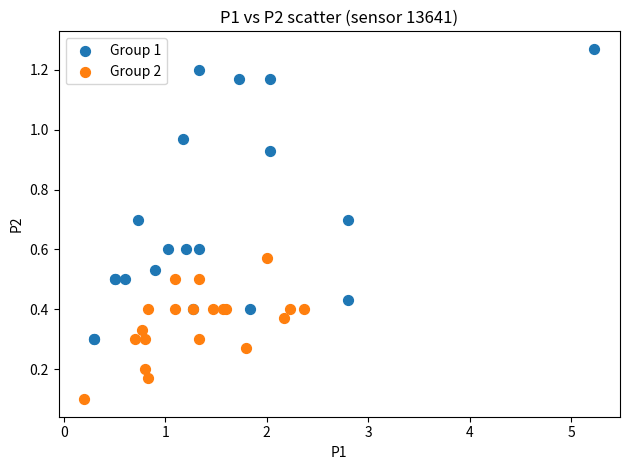

Which series has the widest spread of Y values?

Group 1